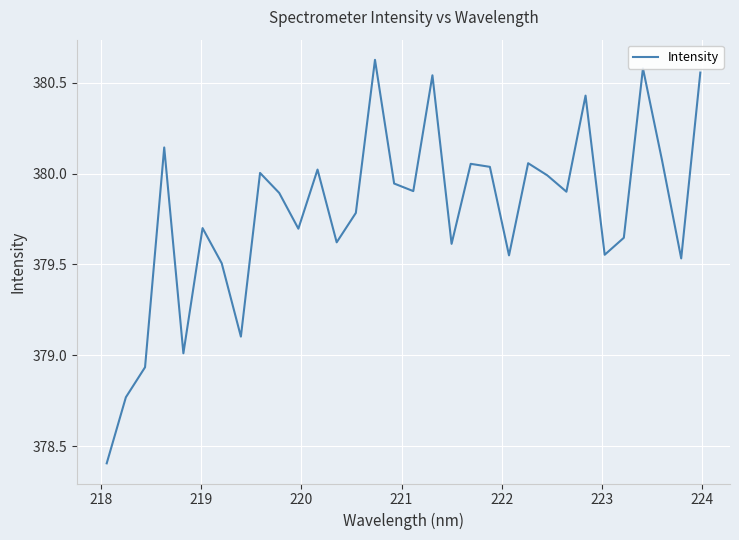

Is this an area chart (filled region under the line)?

No